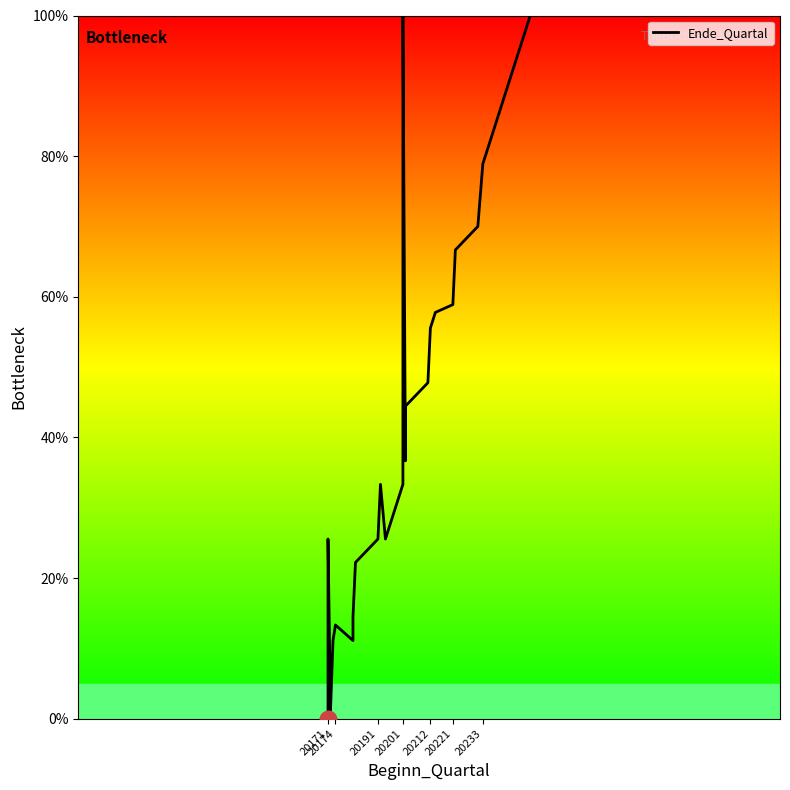

The chart shows a value of 78.9 at 20233. True or false?

True